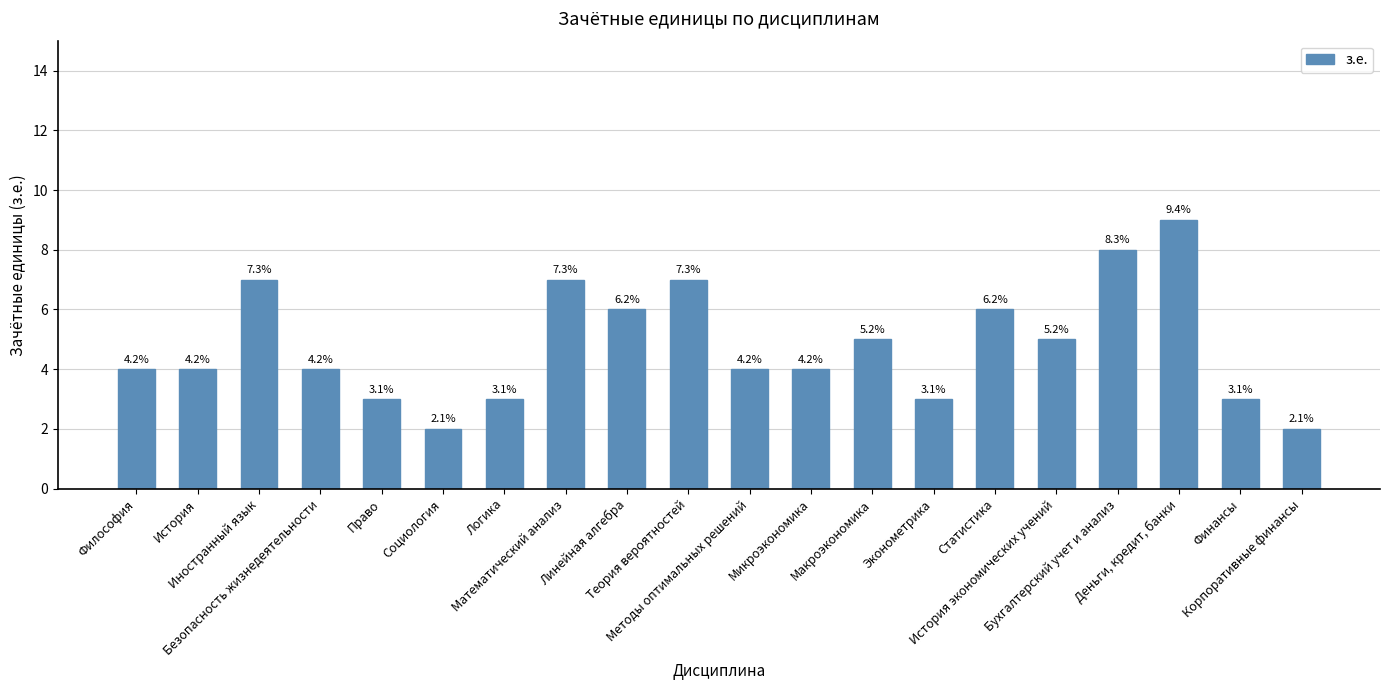

What position from the left is Логика?

7